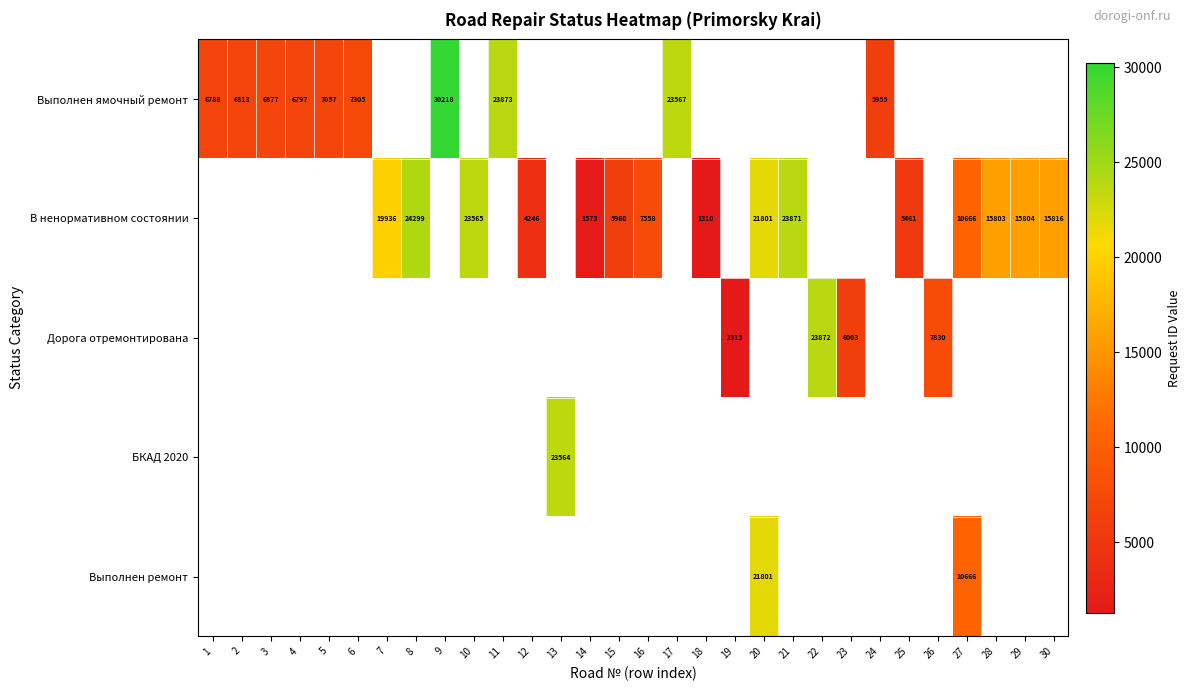

True or false: В ненормативном состоянии has a value of 15816 at 30.

True